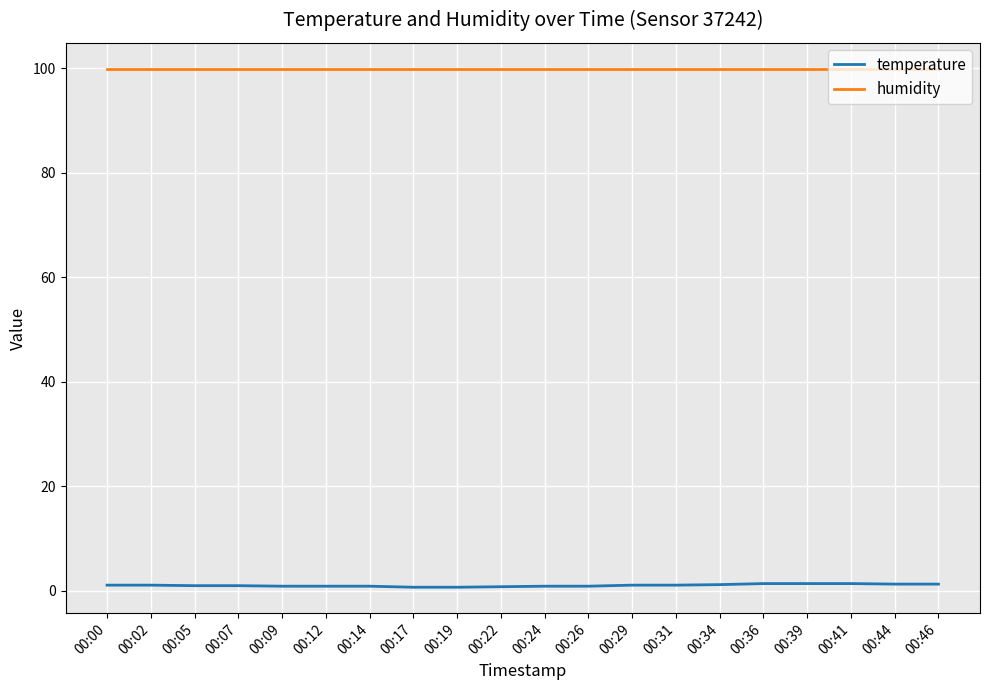

True or false: temperature and humidity intersect in this chart.

False